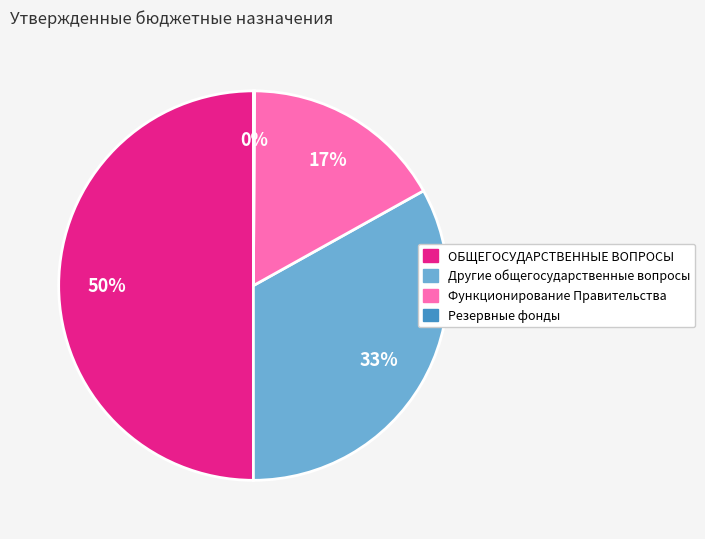

To the nearest percent, what percentage of the pie is Функционирование Правительства?

17%